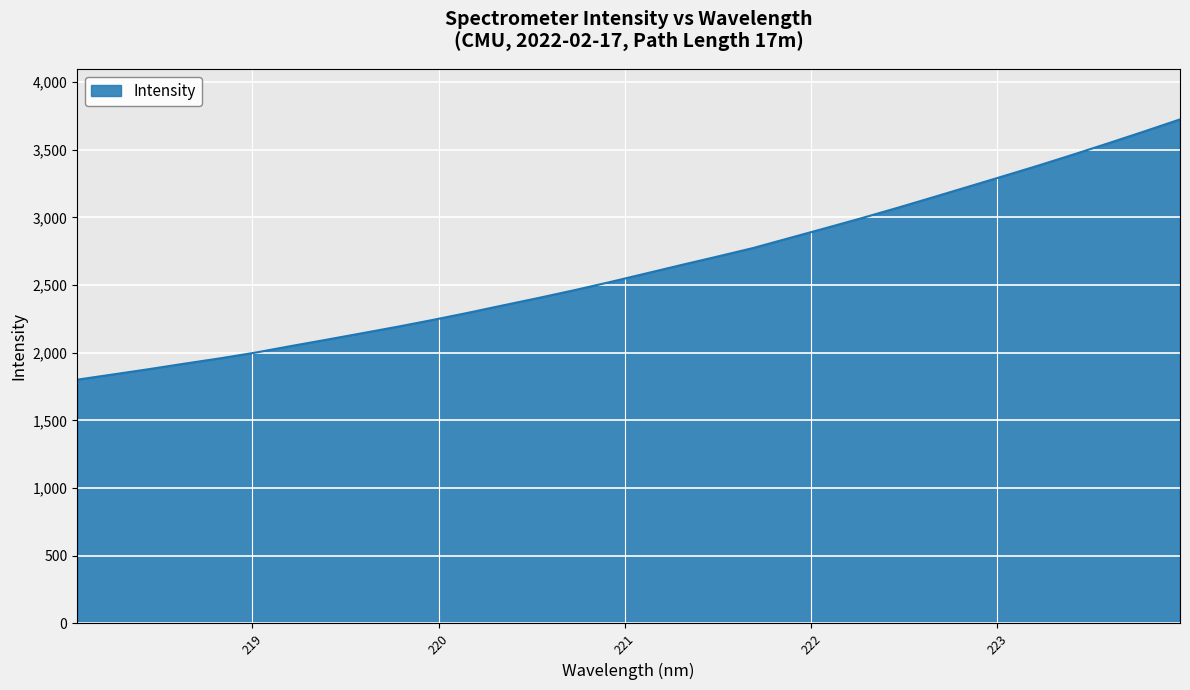

Reading left to right, transcribe all the data shown in this chart.

1801.6	1839.8	1878.6	1919.3	1958.6	2001.4	2049.7	2096.7	2144.6	2192.8	2243.6	2296.9	2352.6	2407.7	2464.8	2524.8	2587.6	2650.6	2712.0	2774.9	2847.2	2919.1	2992.0	3067.5	3145.2	3223.9	3302.9	3382.6	3465.2	3549.9	3636.4	3724.8